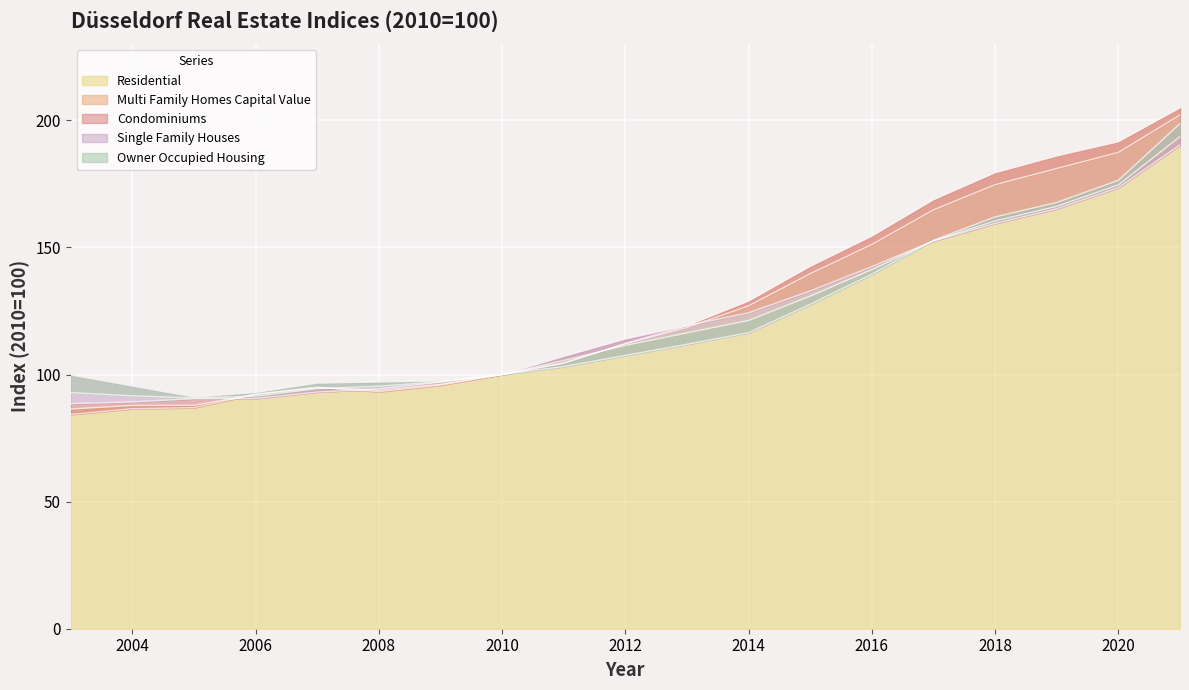

What is the highest value of the Residential series?

202.1